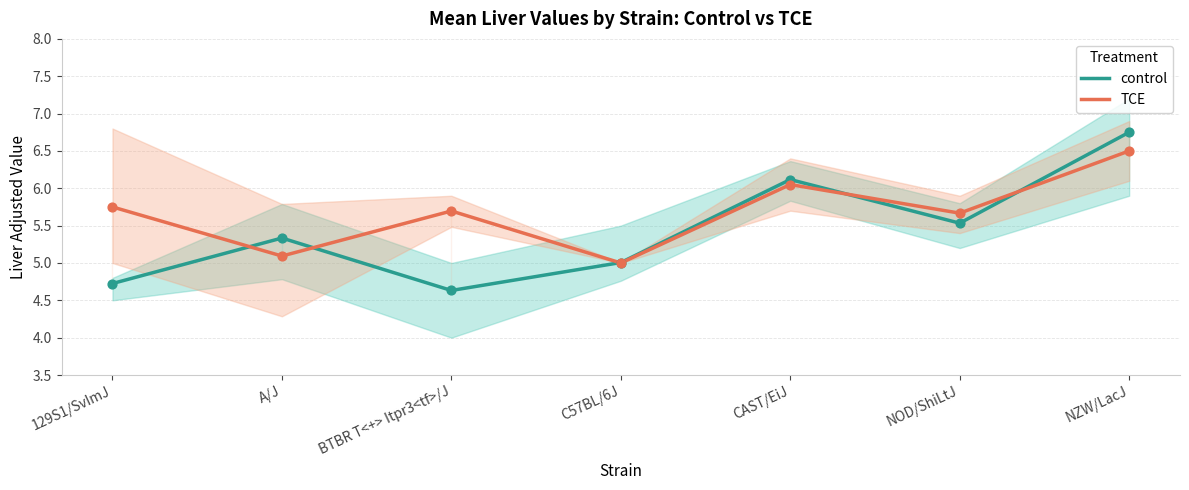

At how many categories does at least one series exceed 4?

7